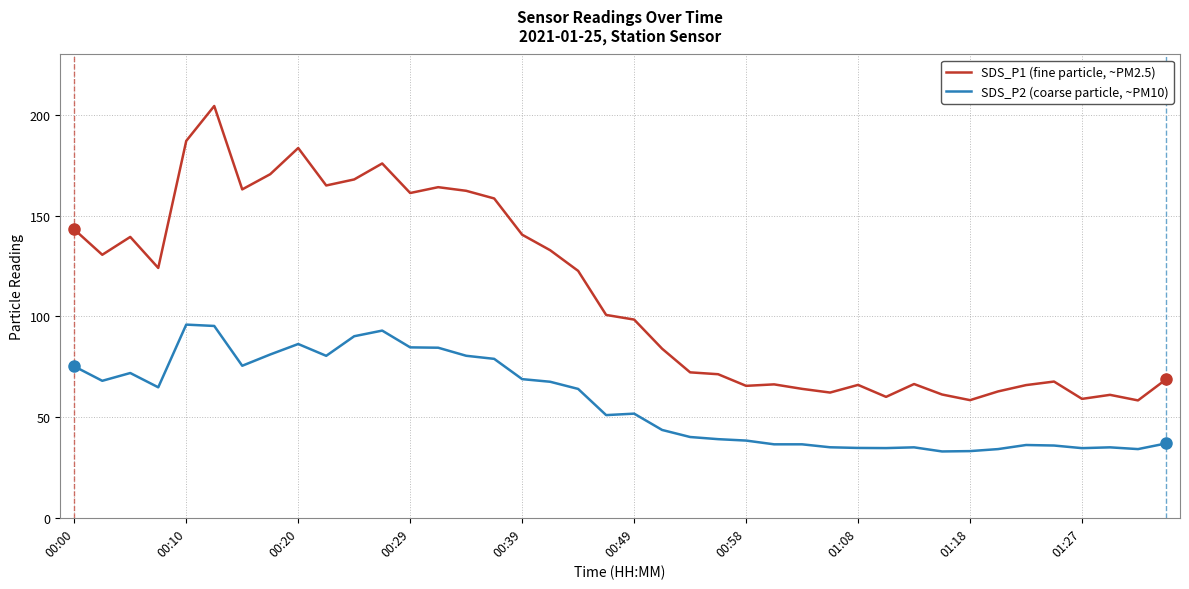

Which series has the widest spread of values?

SDS_P1 (fine particle, ~PM2.5)